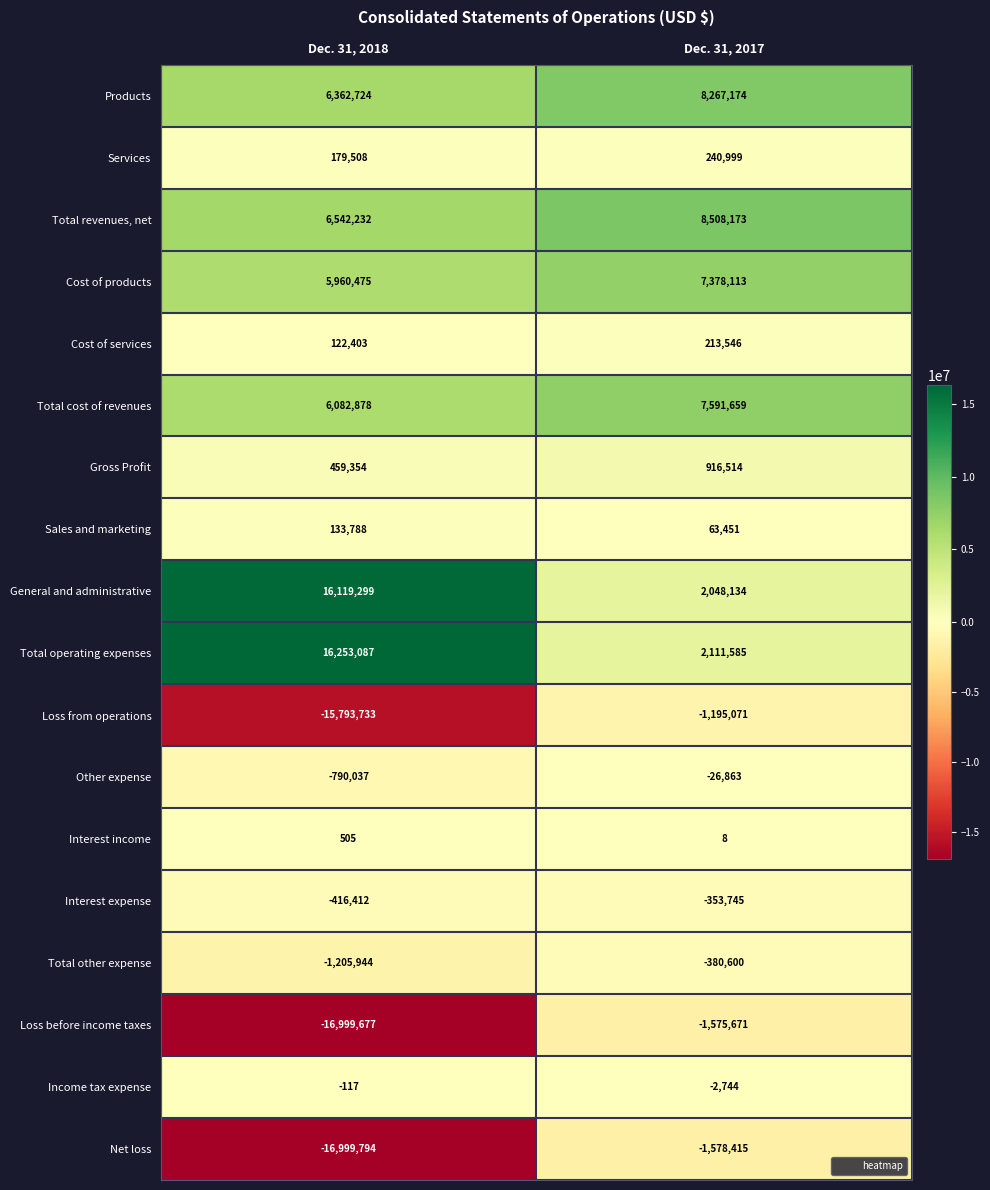

What is the total value across all series at Dec. 31, 2017?

32226247